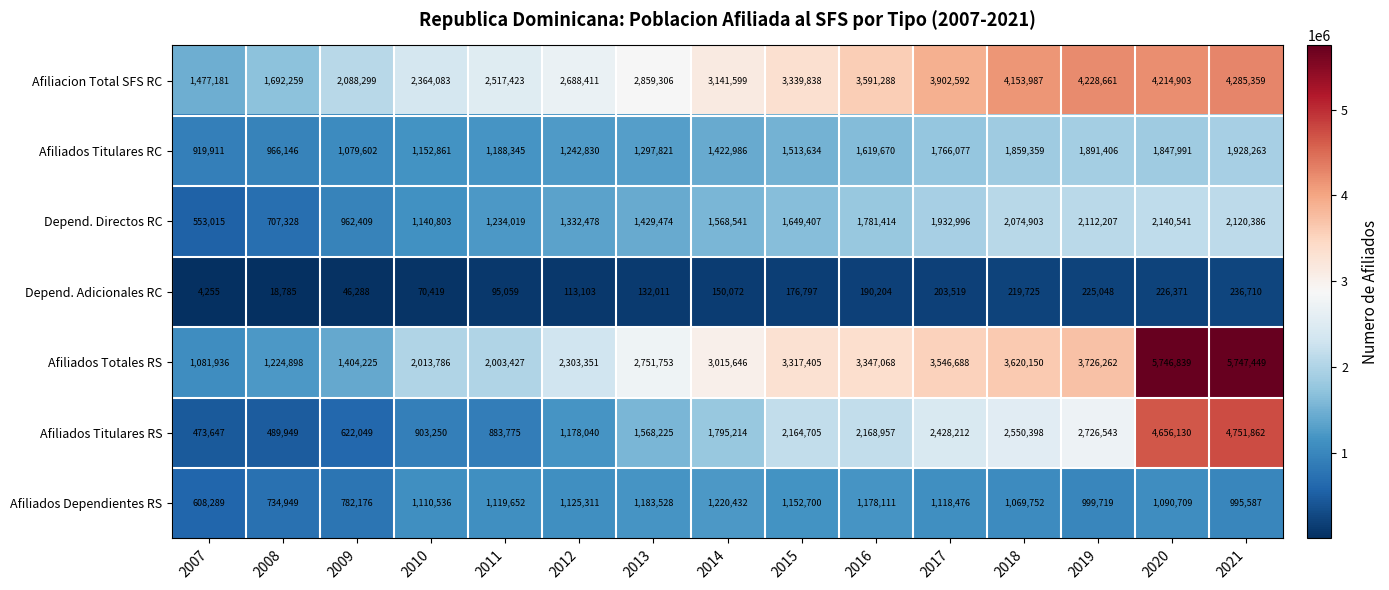

Which series has the largest range (max minus min)?

Afiliados Totales RS